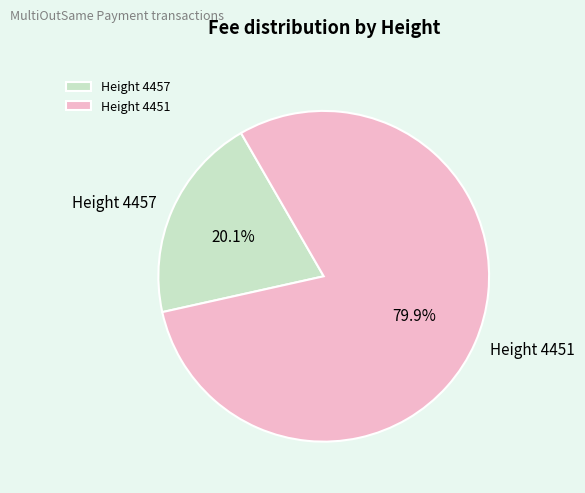

Is there any slice that represents more than half of the pie?

Yes